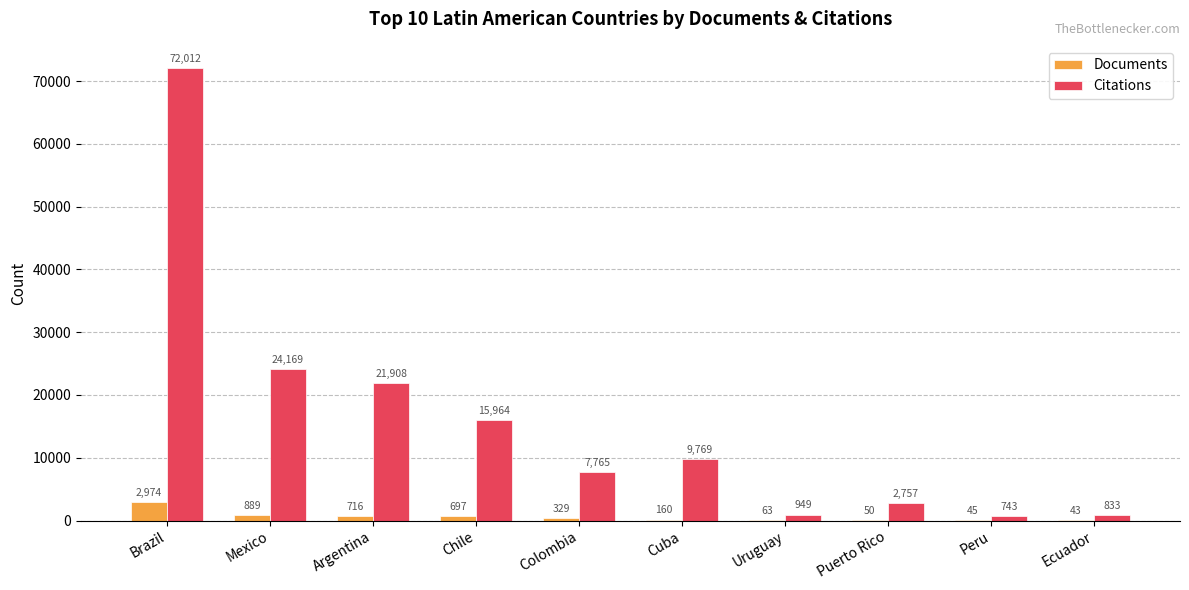

The Citations series shows 949 at Uruguay. True or false?

True